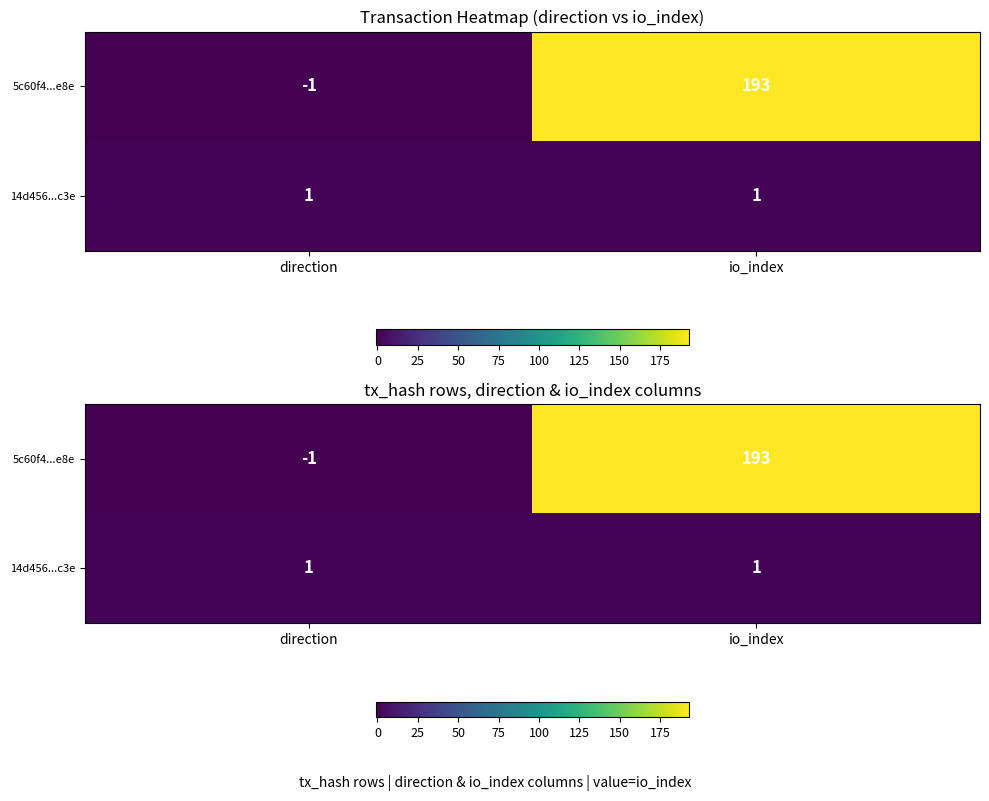

At which label is 14d456...c3e closest to 1?

direction